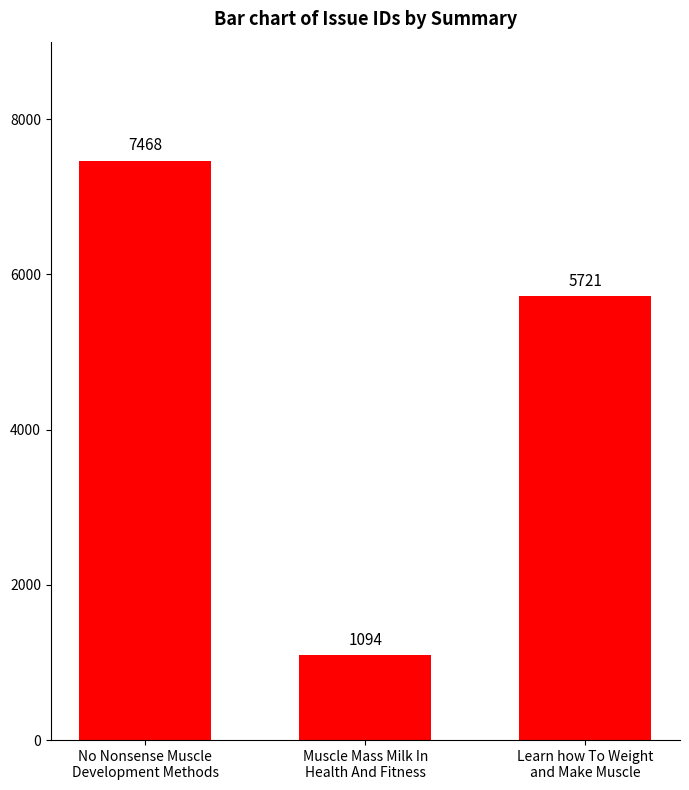

Reading left to right, extract all data points from this chart.

7468	1094	5721